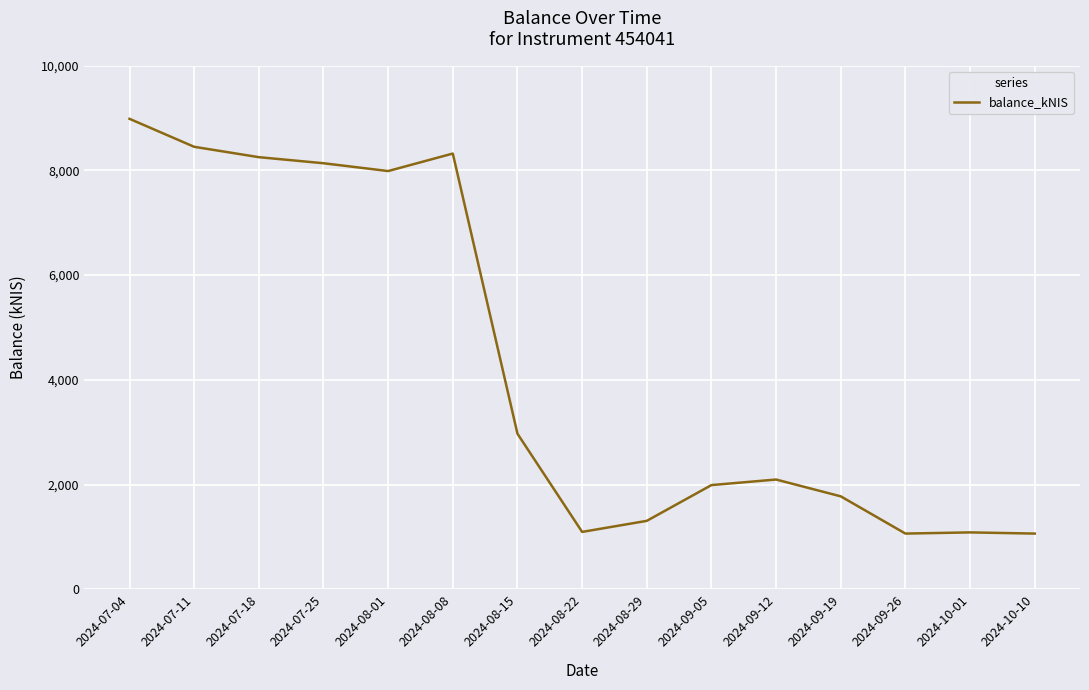

The value at 2024-09-05 is 1989.7. True or false?

True